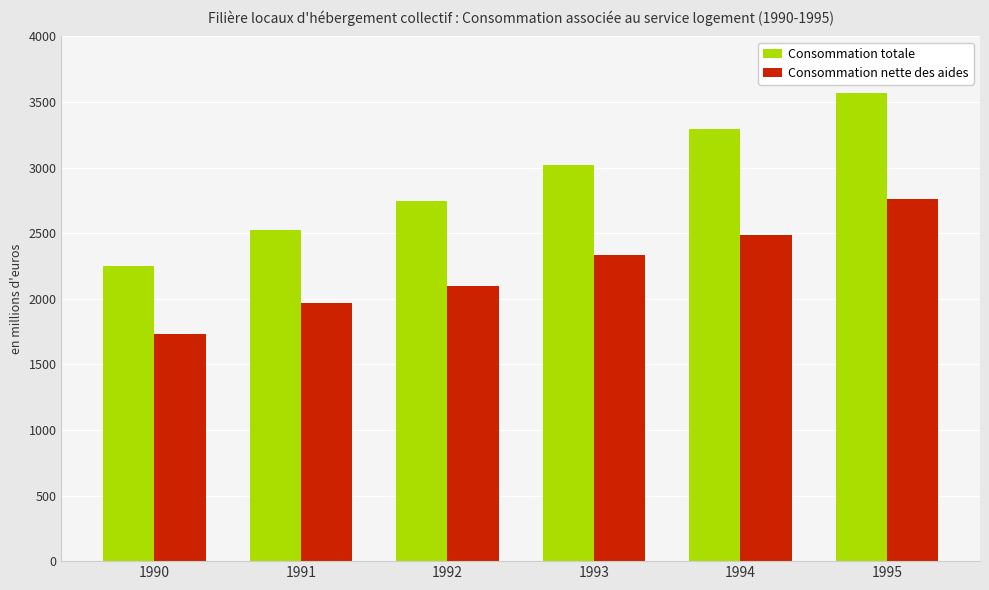

What is the difference between the maximum and minimum values in the Consommation totale series?

1318.3